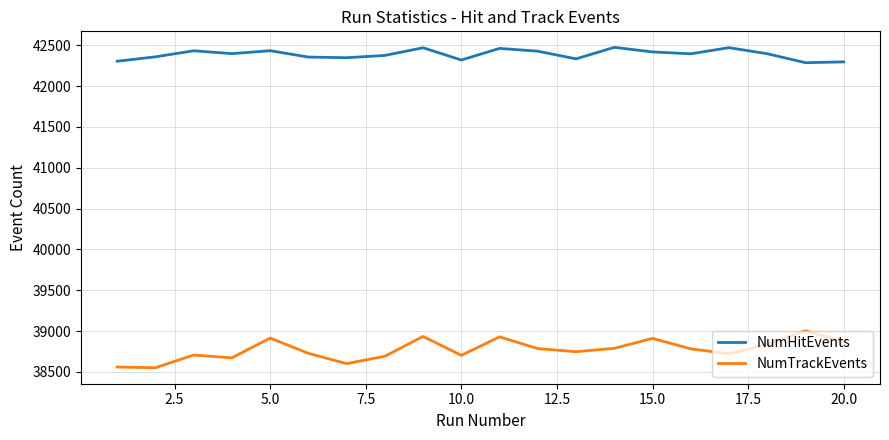

Which series has the largest total across all categories?

NumHitEvents